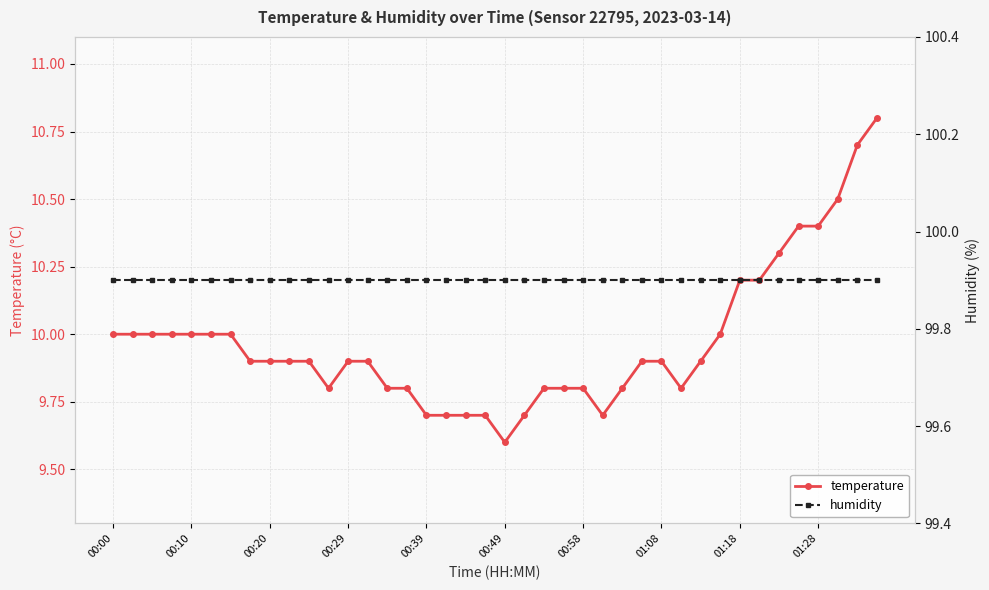

True or false: humidity and temperature intersect in this chart.

False